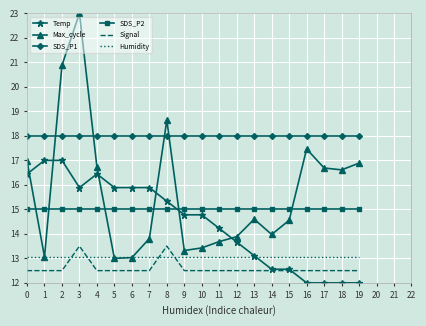

What is the spread (max minus min) of values at 6?

5.5